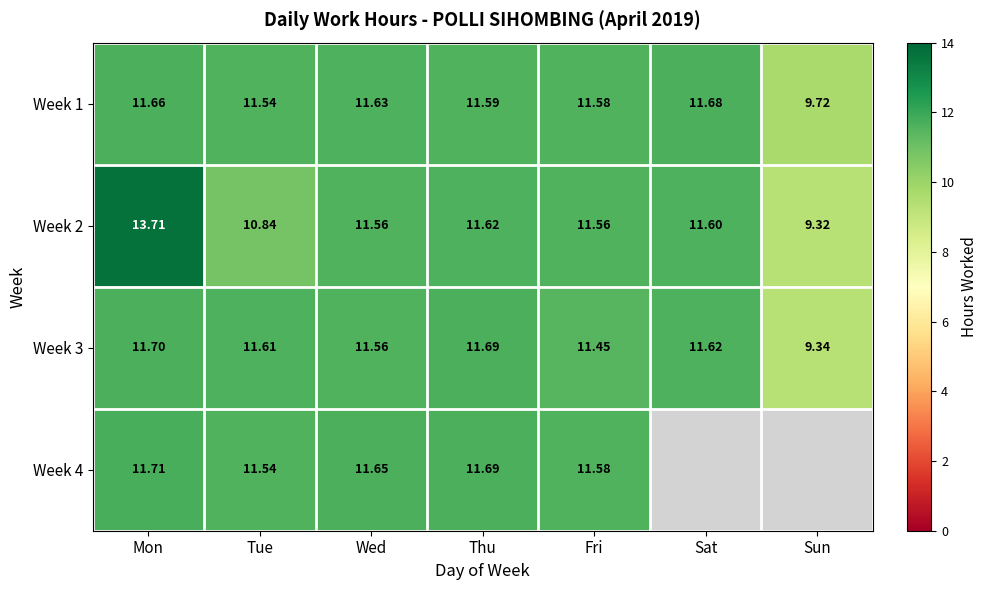

Which category has the highest value in the Week 1 series?

Sat